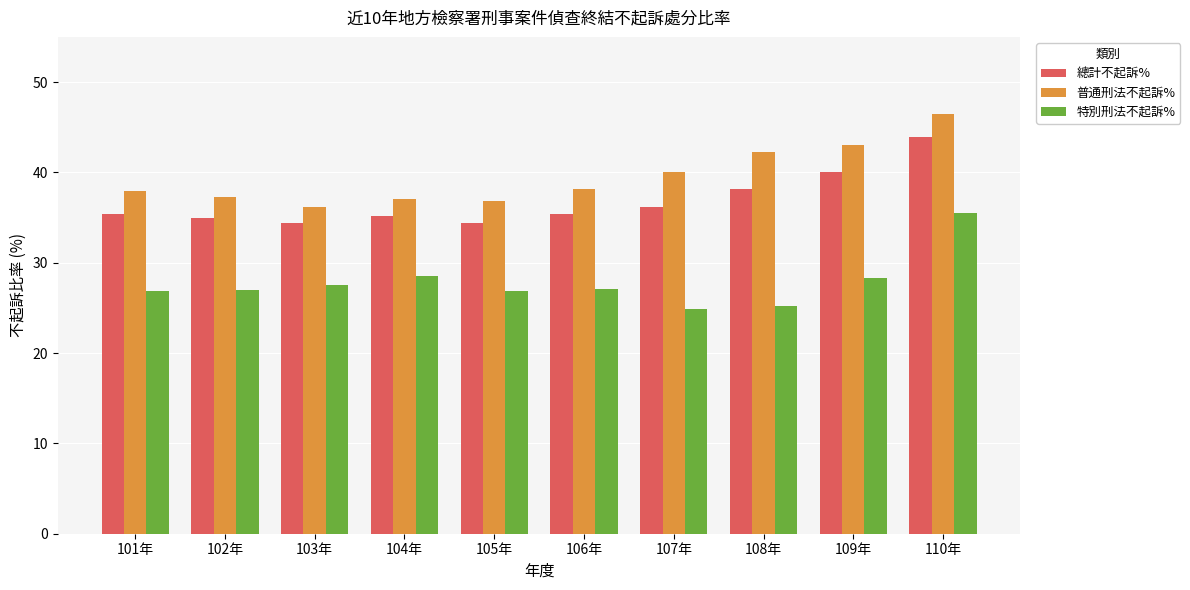

What is the label of the 8th bar from the right?

103年